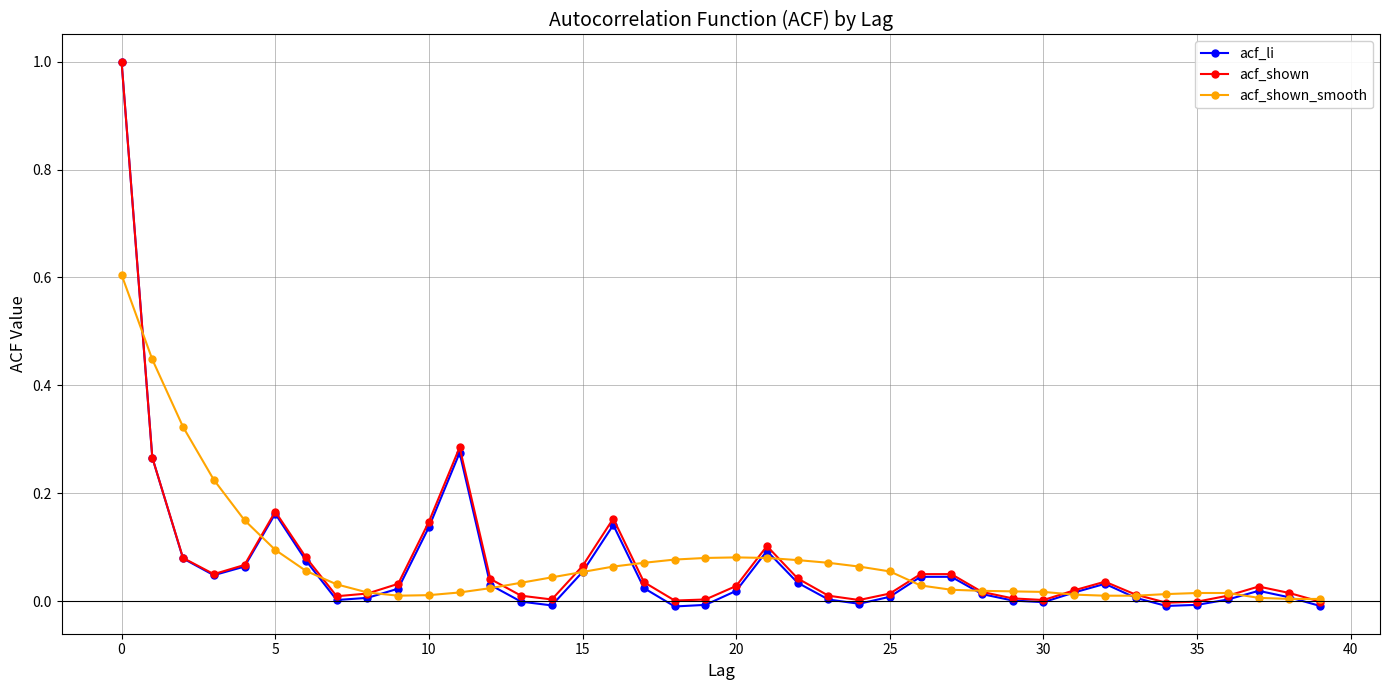

What is the maximum value for acf_shown?

1.0